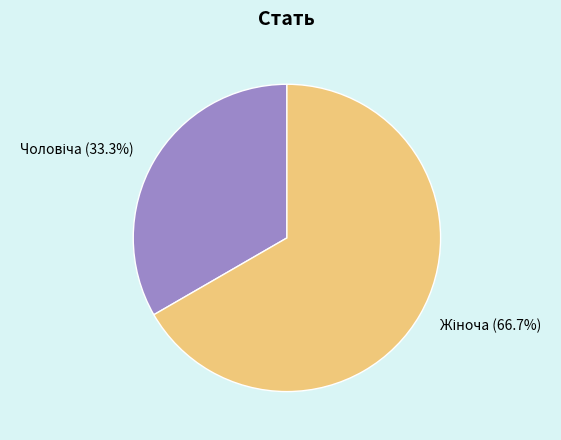

Is there a majority slice in this chart?

Yes